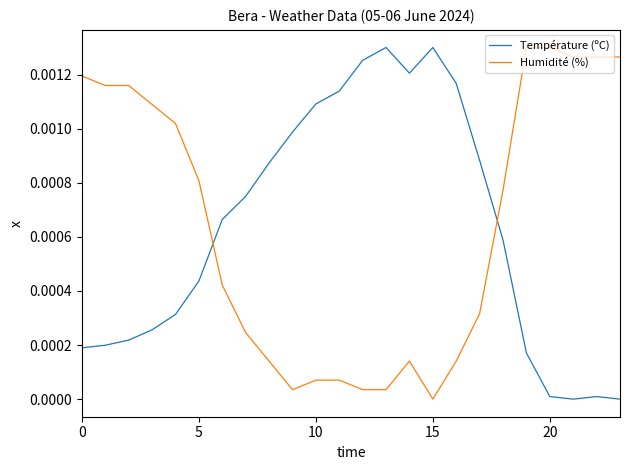

True or false: Humidité (%) and Température (ºC) intersect in this chart.

True